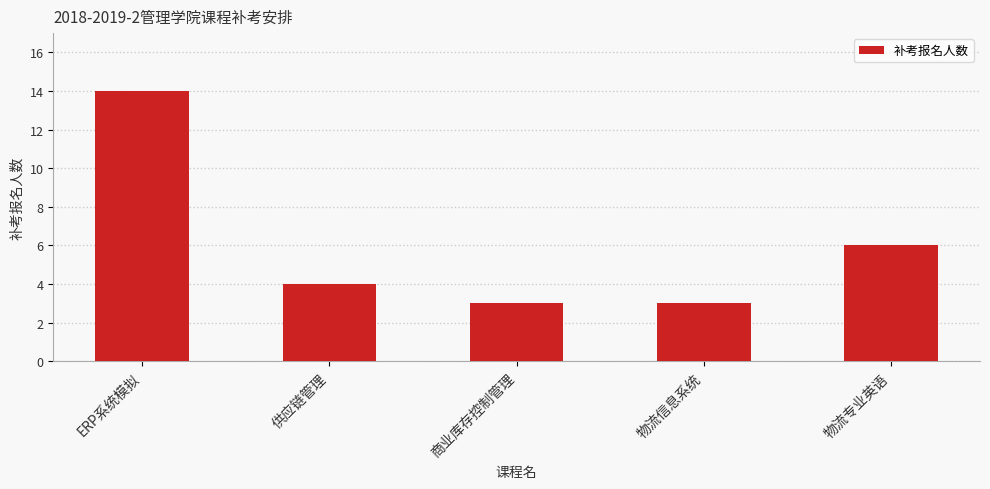

What is the difference between the second highest and second lowest values?

3